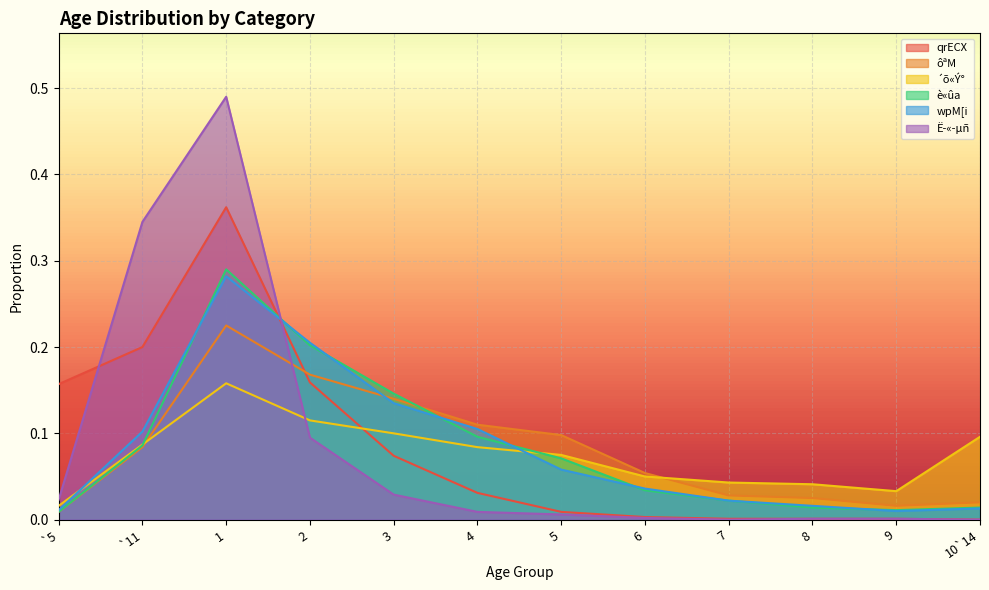

What is the label of the 2nd point from the right?

9